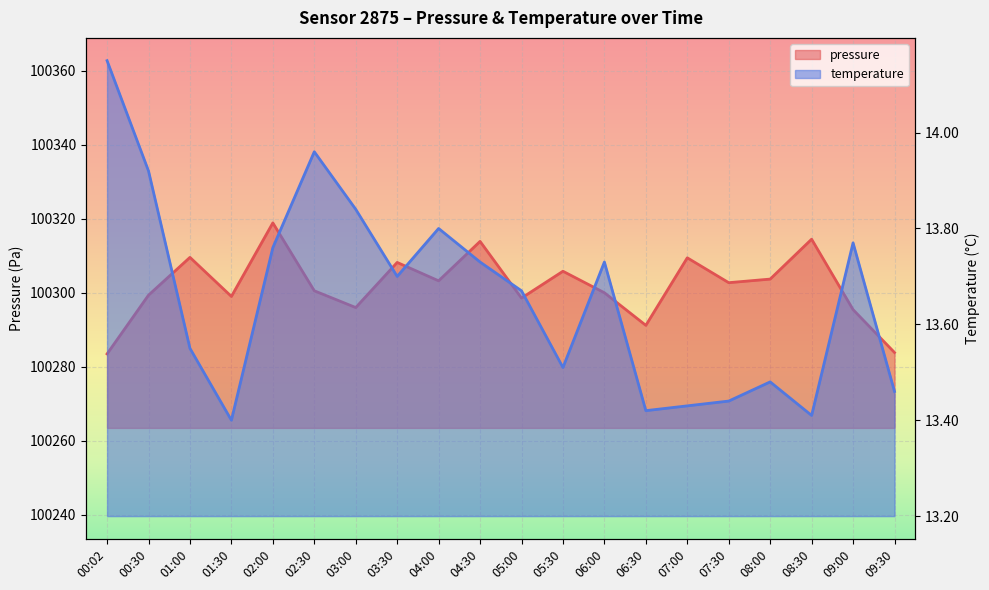

Reading left to right, what are all the values shown in this chart?

pressure: 100283.5	100299.4	100309.6	100299.0	100318.9	100300.6	100296.0	100308.2	100303.2	100313.9	100298.6	100305.8	100300.0	100291.2	100309.5	100302.8	100303.7	100314.5	100295.5	100283.9
temperature: 14.2	13.9	13.6	13.4	13.8	14.0	13.8	13.7	13.8	13.7	13.7	13.5	13.7	13.4	13.4	13.4	13.5	13.4	13.8	13.5